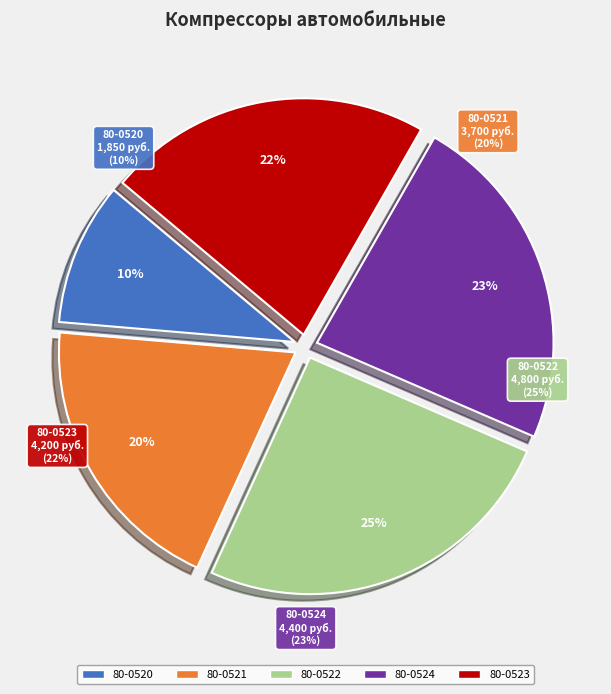

What is the change in value from 80-0521 to 80-0524?

+700